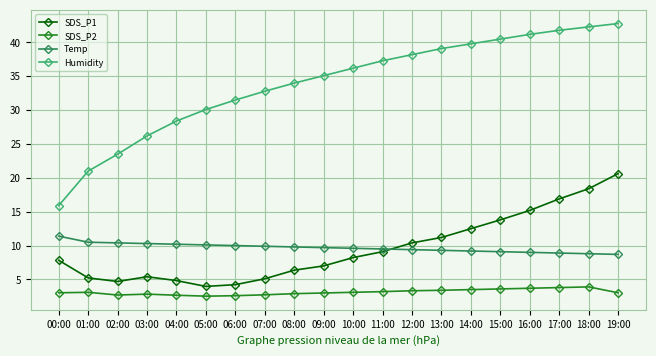

At which label does Humidity first exceed 36?

10:00